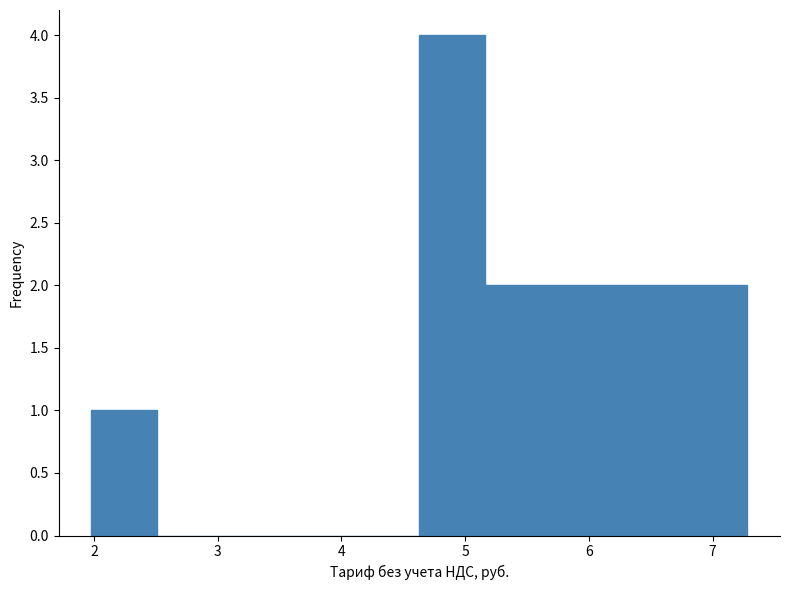

Reading left to right, list every bar in this chart as the range it spans on the x-axis followed by its height. Neither the bar edges nor the heights are printed on the chart, so give them approximately, as read against the axes.

1.98 to 2.51: 1
2.51 to 3.04: 0
3.04 to 3.57: 0
3.57 to 4.10: 0
4.10 to 4.63: 0
4.63 to 5.16: 4
5.16 to 5.69: 2
5.69 to 6.22: 2
6.22 to 6.75: 2
6.75 to 7.28: 2